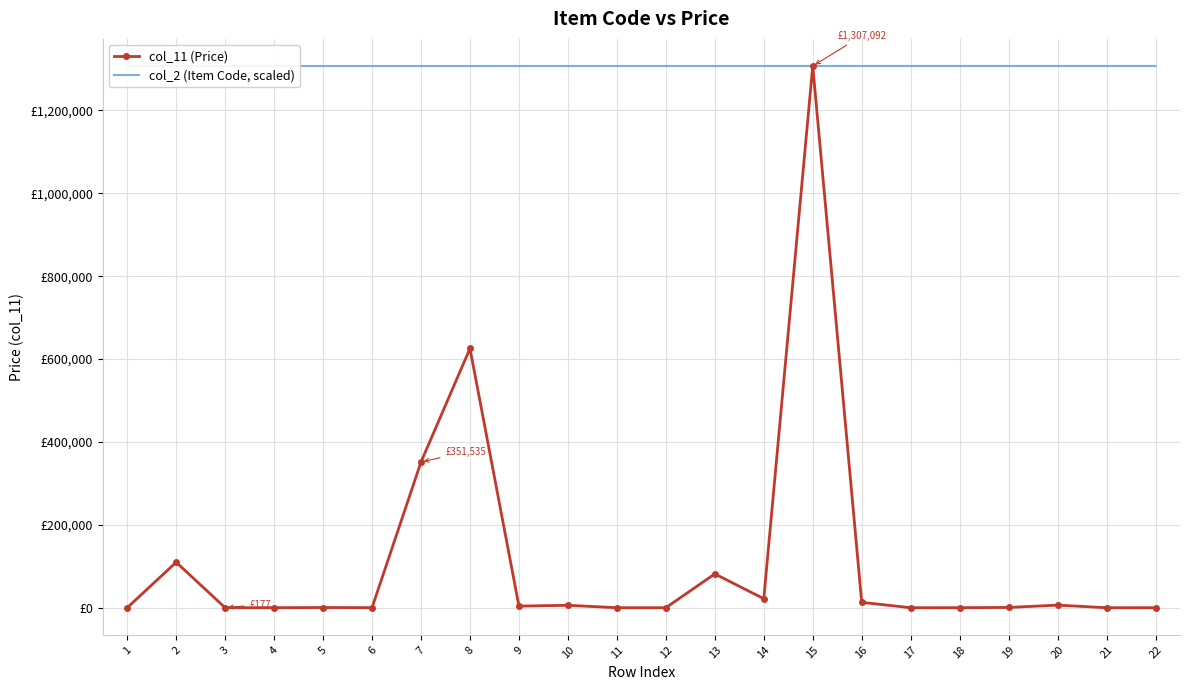

The col_2 (Item Code, scaled) series shows 1307004.5 at 5. True or false?

True